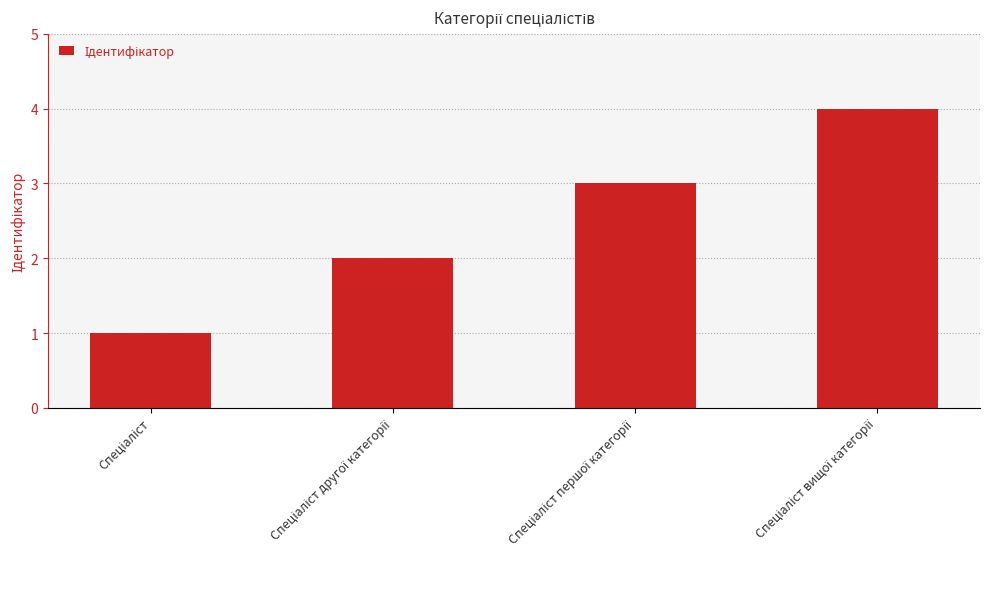

What is the difference between the maximum and minimum values?

3